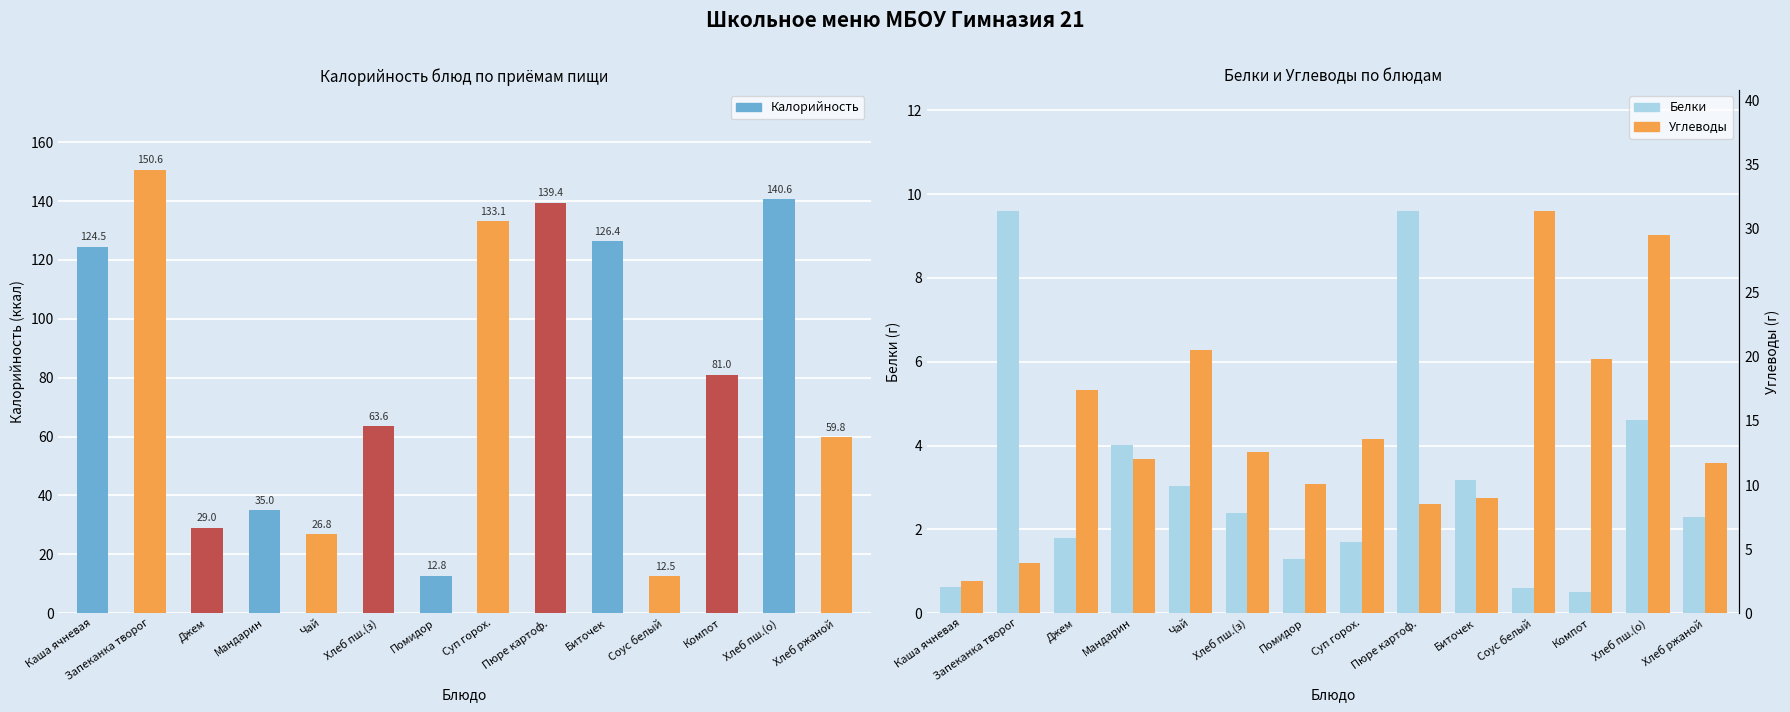

Is it true that Белки equals 0.2 at Компот?

False